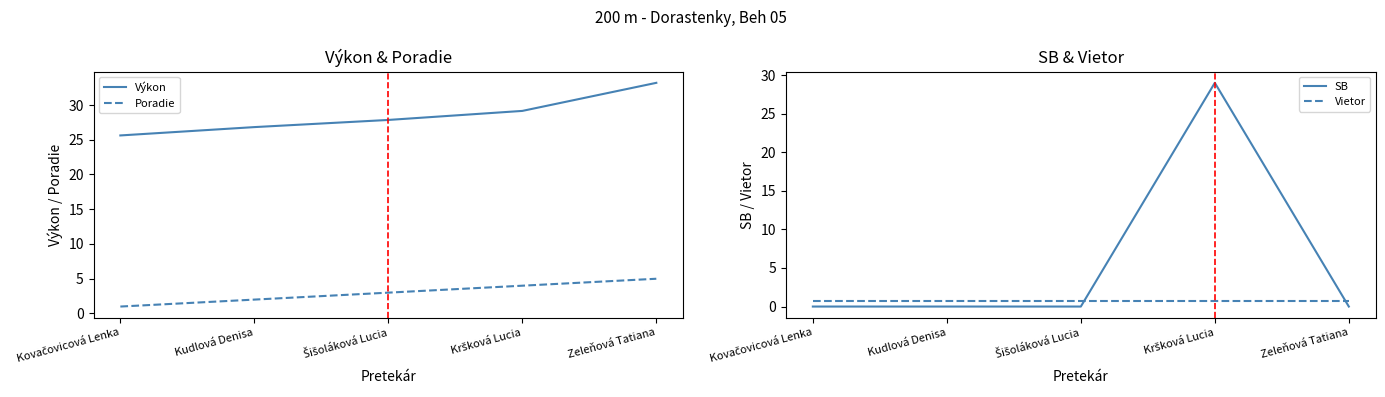

What is the difference between the highest and lowest values at Kovačovicová Lenka?

25.6